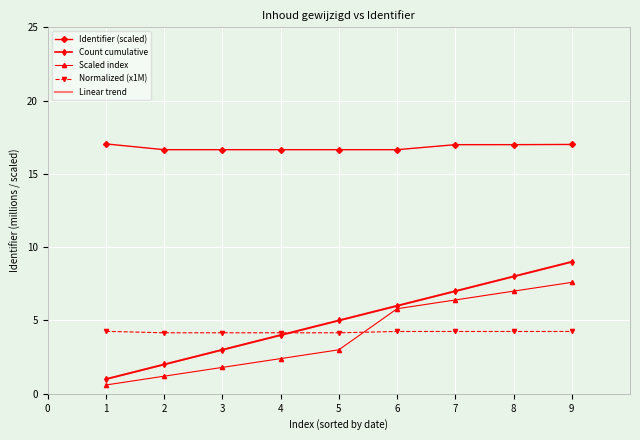

Is this an area chart (filled region under the line)?

No